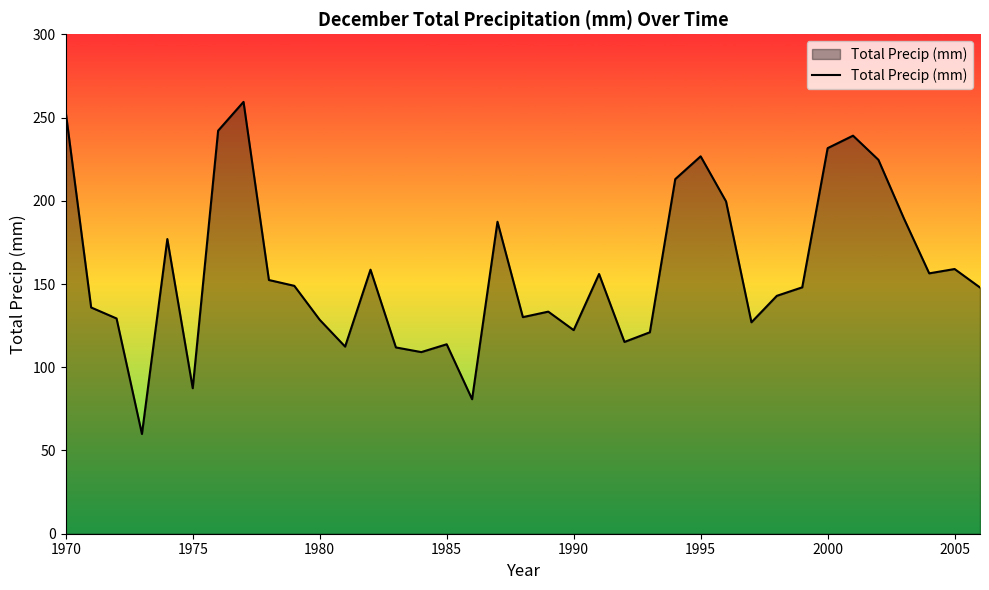

What is the greatest value displayed?

259.4